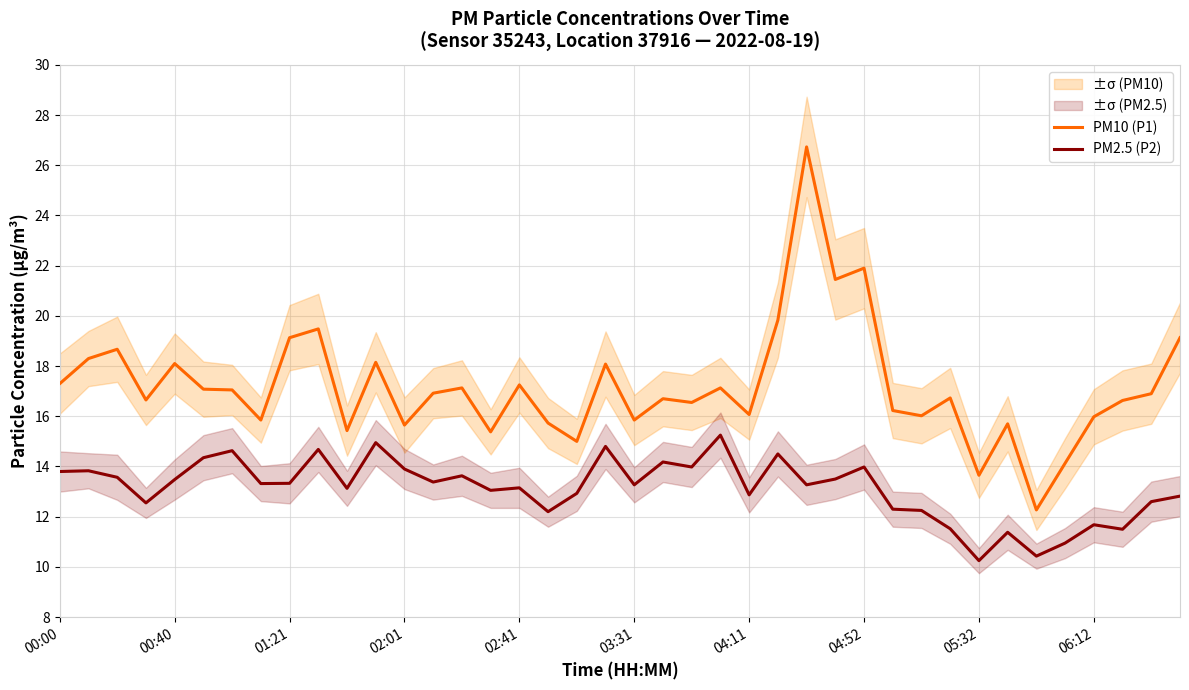

How many data points does each series have?

40